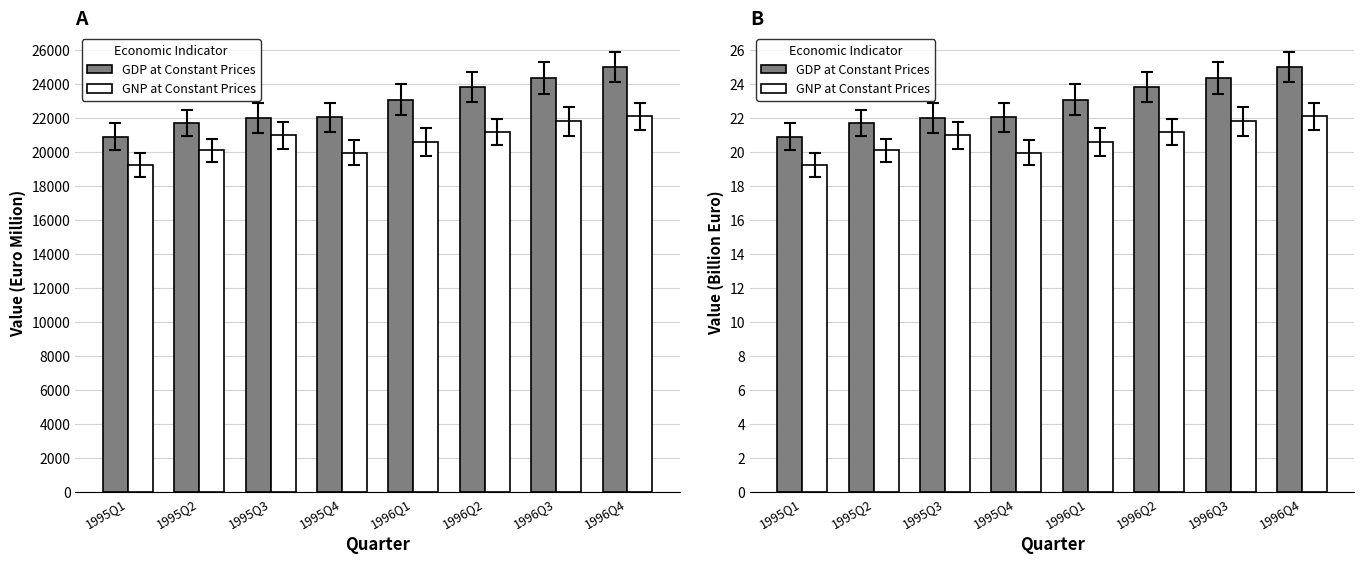

Reading left to right, list all the values displayed in this chart.

GDP at Constant Prices: 20.9	21.7	22.0	22.0	23.1	23.8	24.3	25.0
GNP at Constant Prices: 19.2	20.1	21.0	20.0	20.6	21.2	21.8	22.1